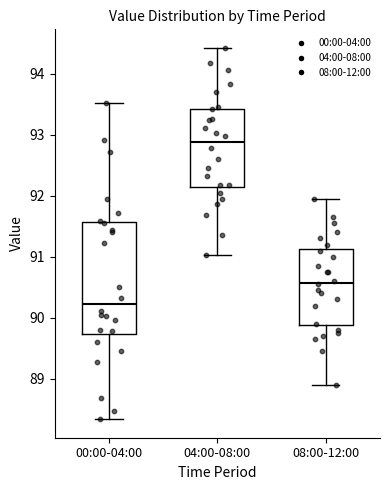

Reading left to right, transcribe this box plot: for each box, give where its median line is, the range the box spans, and where its two whiskers end, as read against the y-axis. The values are not printed on the chart, so give them approximately, as read against the axis.

00:00-04:00: median 90.2, box 89.7 to 91.6, whiskers 88.3 to 93.5
04:00-08:00: median 92.9, box 92.1 to 93.4, whiskers 91.0 to 94.4
08:00-12:00: median 90.6, box 89.9 to 91.1, whiskers 88.9 to 92.0